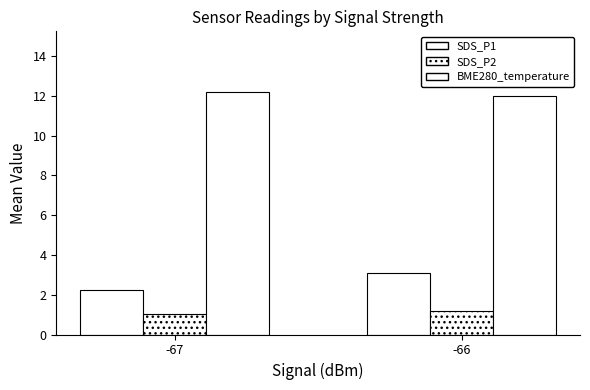

Which category has the lowest value across all series?

-67